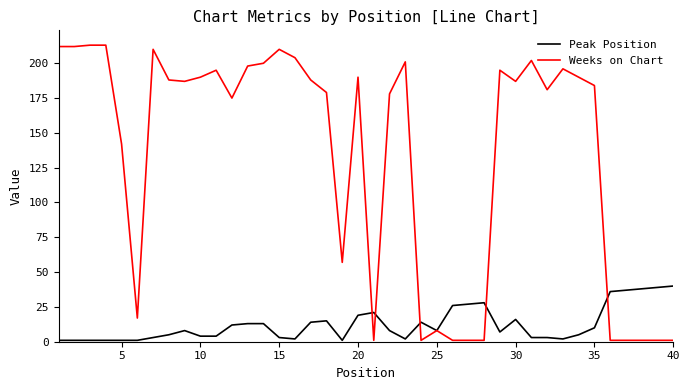

Which series has the widest spread of values?

Weeks on Chart